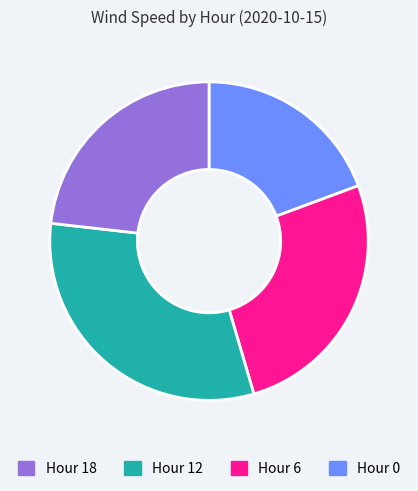

Is there any slice that represents more than half of the pie?

No